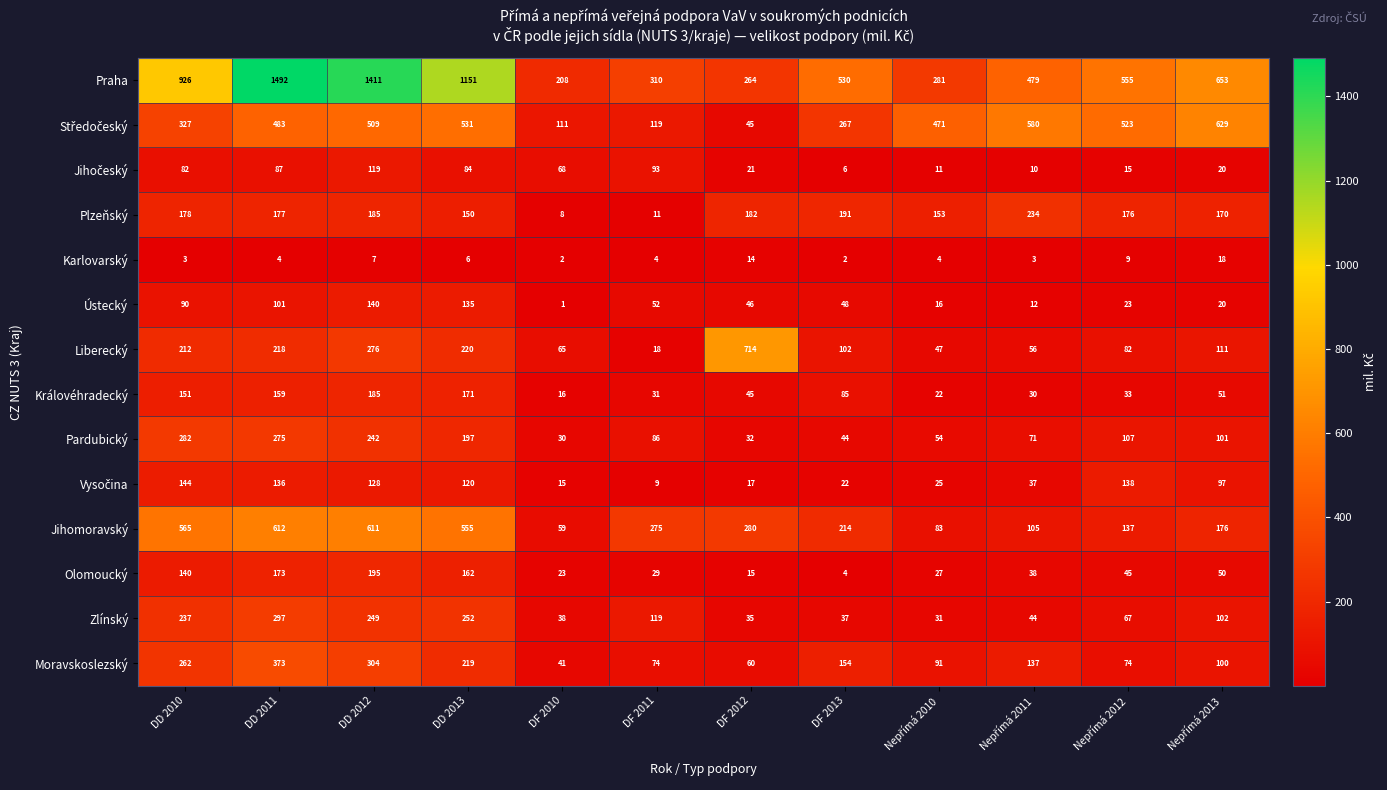

What is the difference between the maximum and minimum values in the Plzeňský series?

226